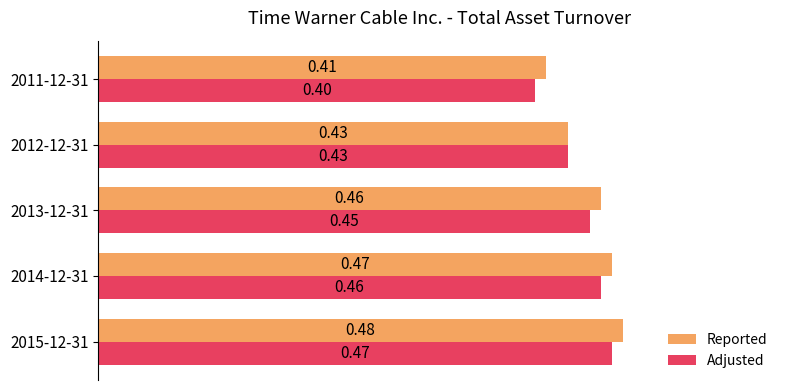

At which category is the sum across all series the highest?

2015-12-31